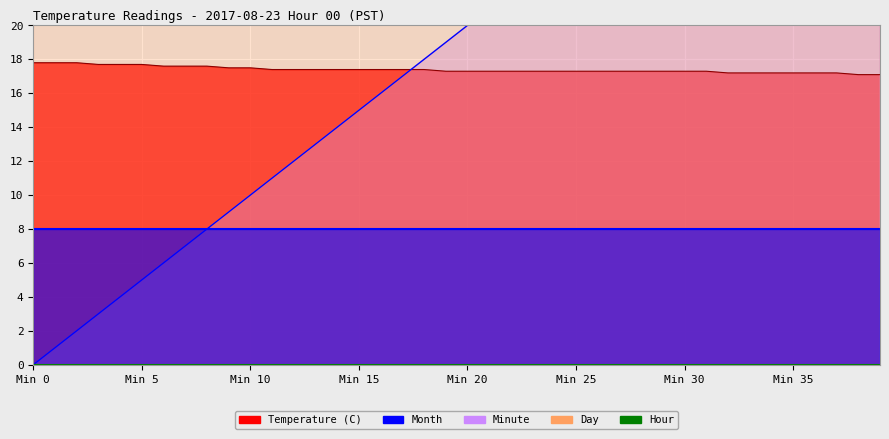

Is the value of Temperature (C) at 8 greater than the value of Minute at 4?

Yes